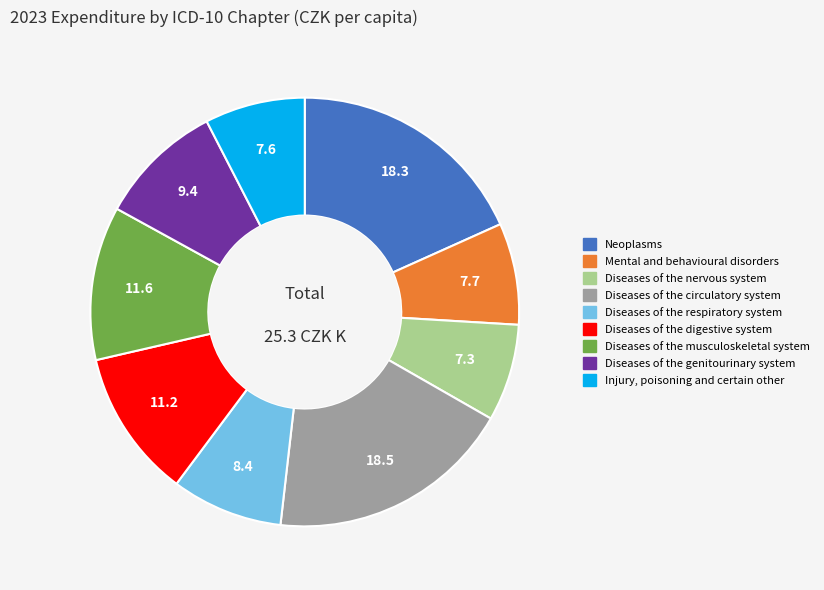

True or false: Mental and behavioural disorders accounts for 1% of the total.

False